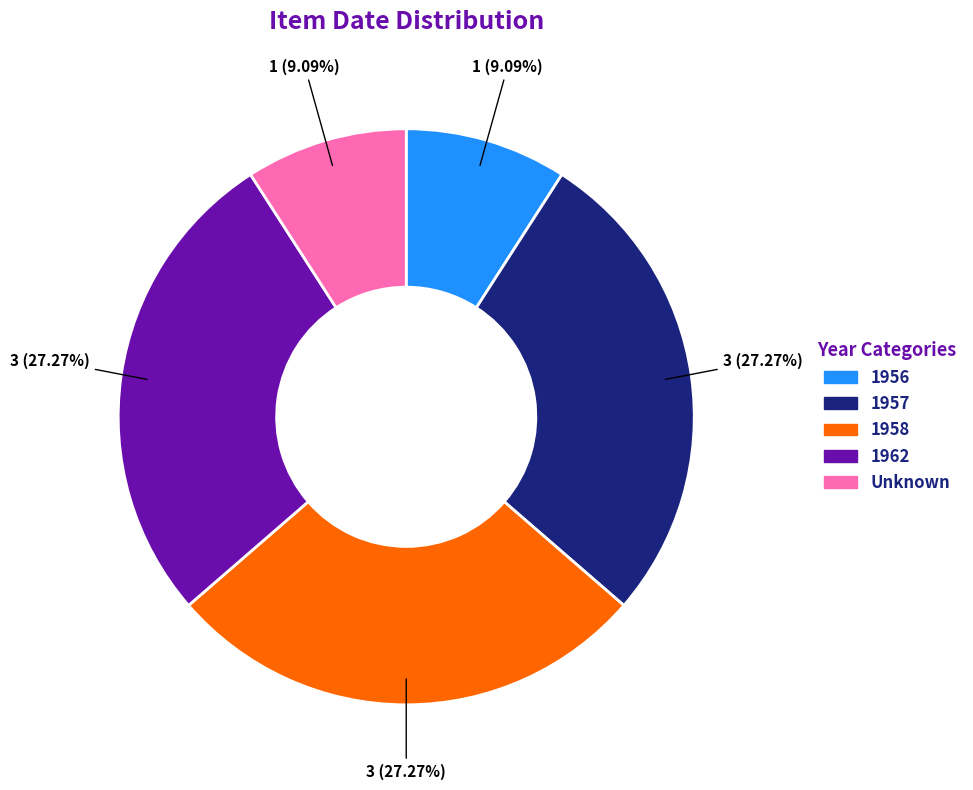

Does any single category account for the majority?

No